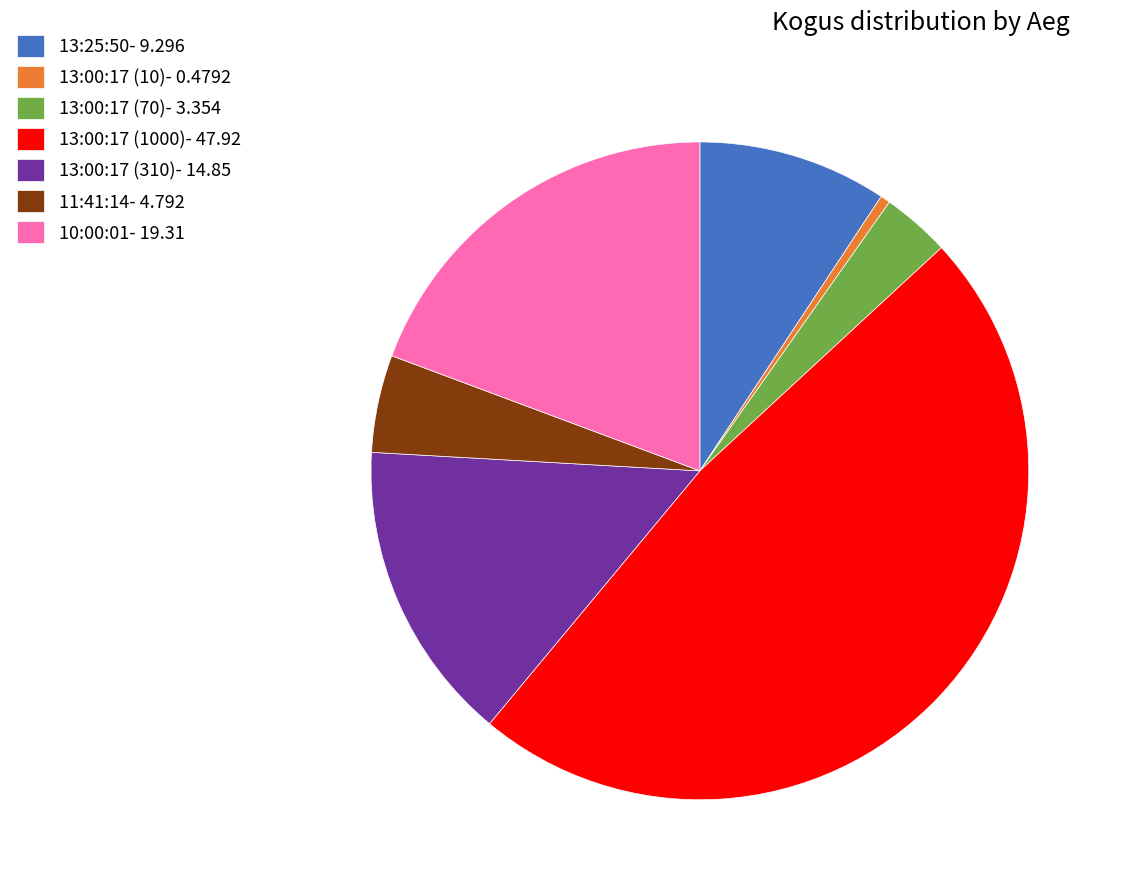

Count the number of slices in the pie.

7